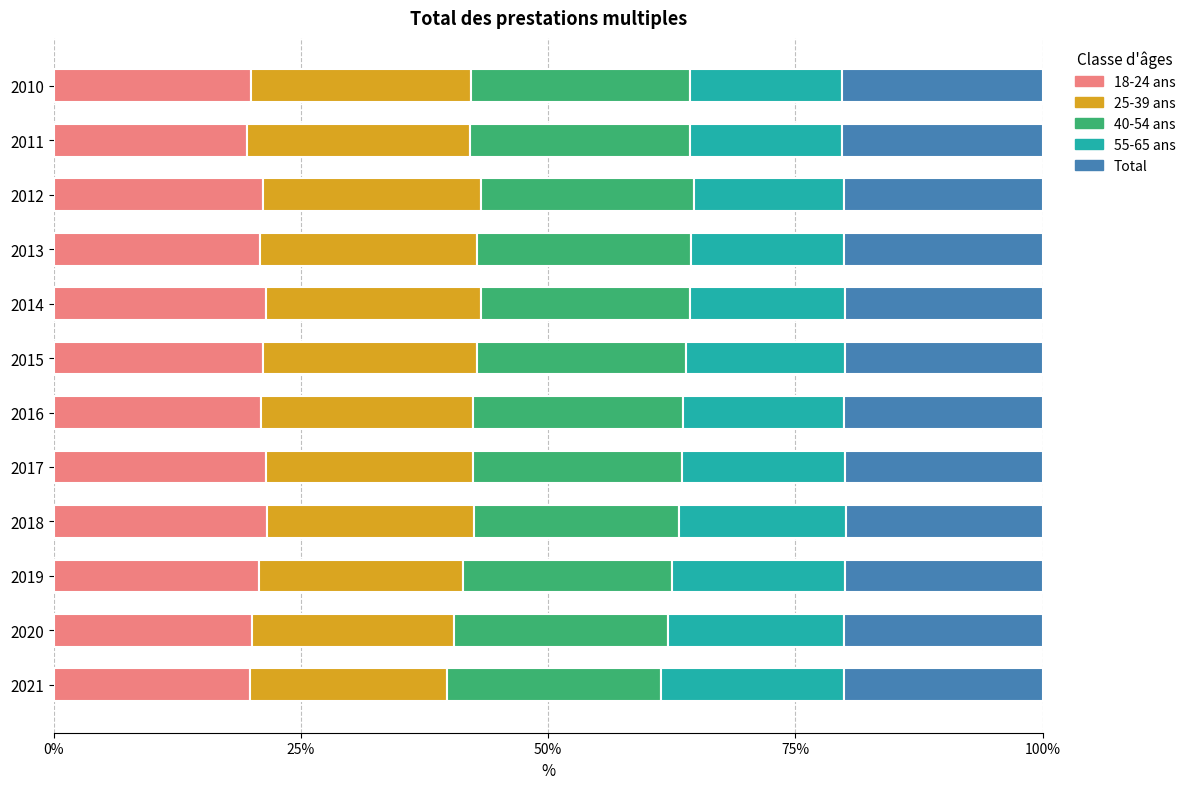

The 18-24 ans series shows 8.6 at 2011. True or false?

False